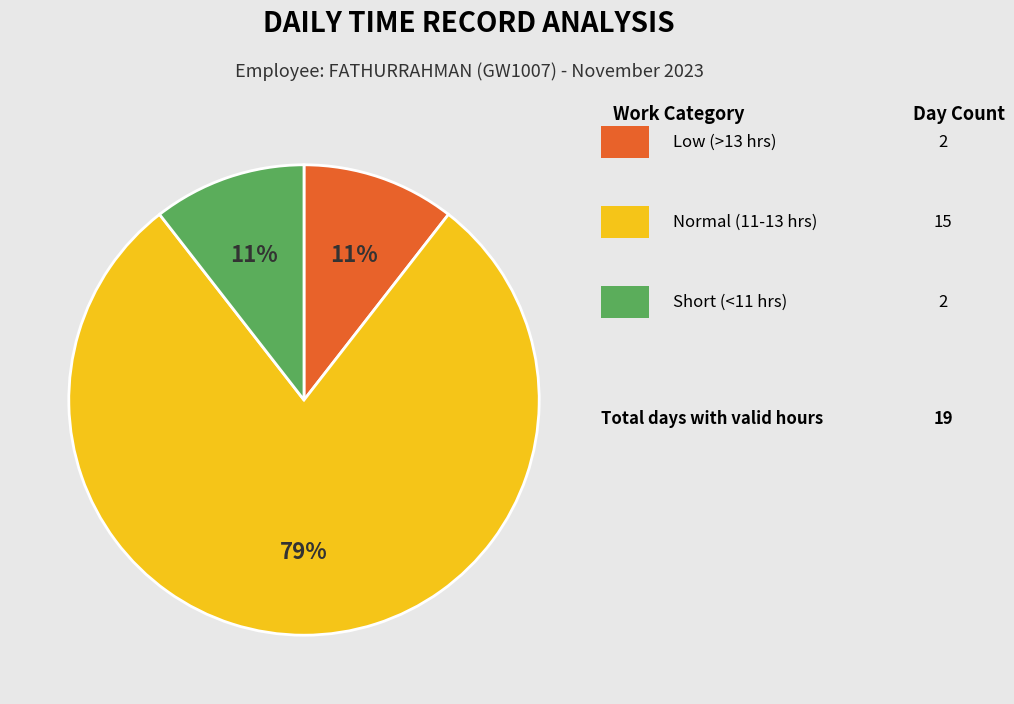

To the nearest percent, what is the average slice percentage?

33%